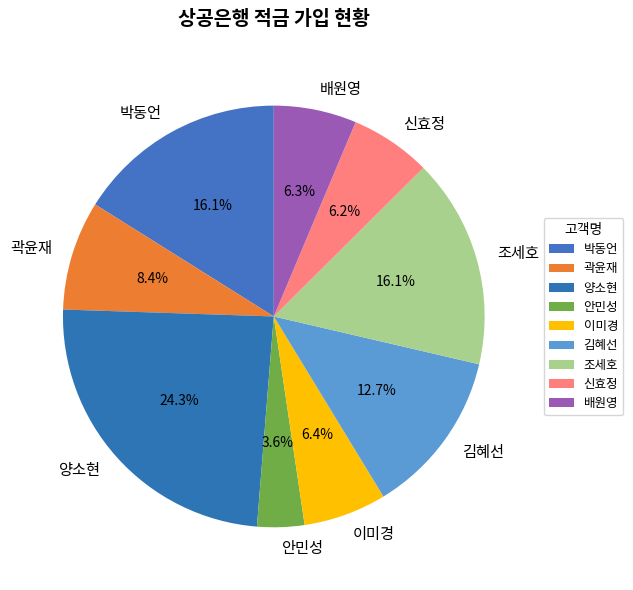

Do 신효정 and 배원영 together represent more than half of the pie?

No